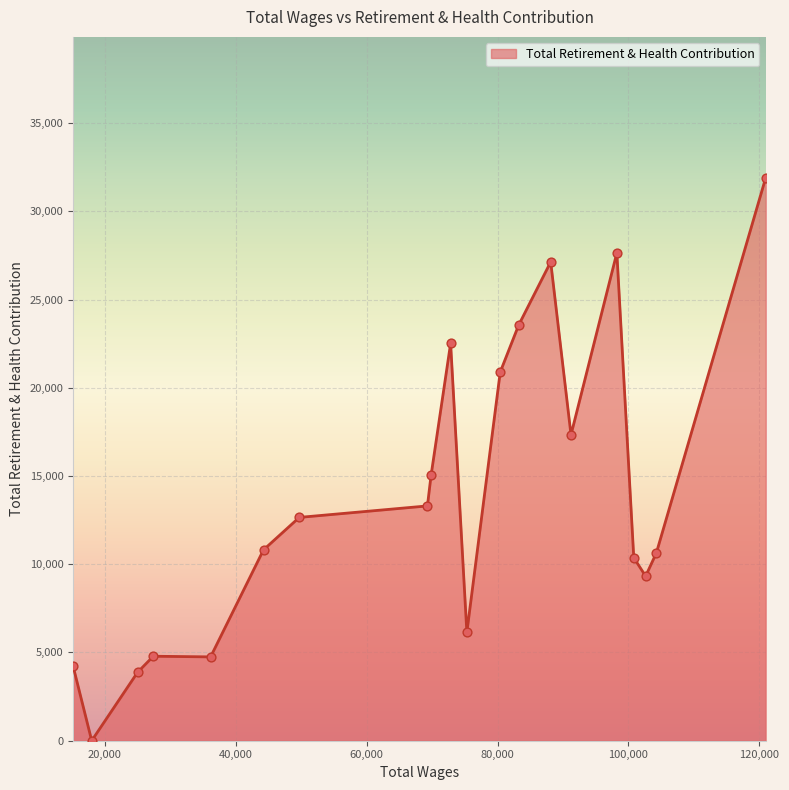

What is the difference between the maximum and minimum values?

31906